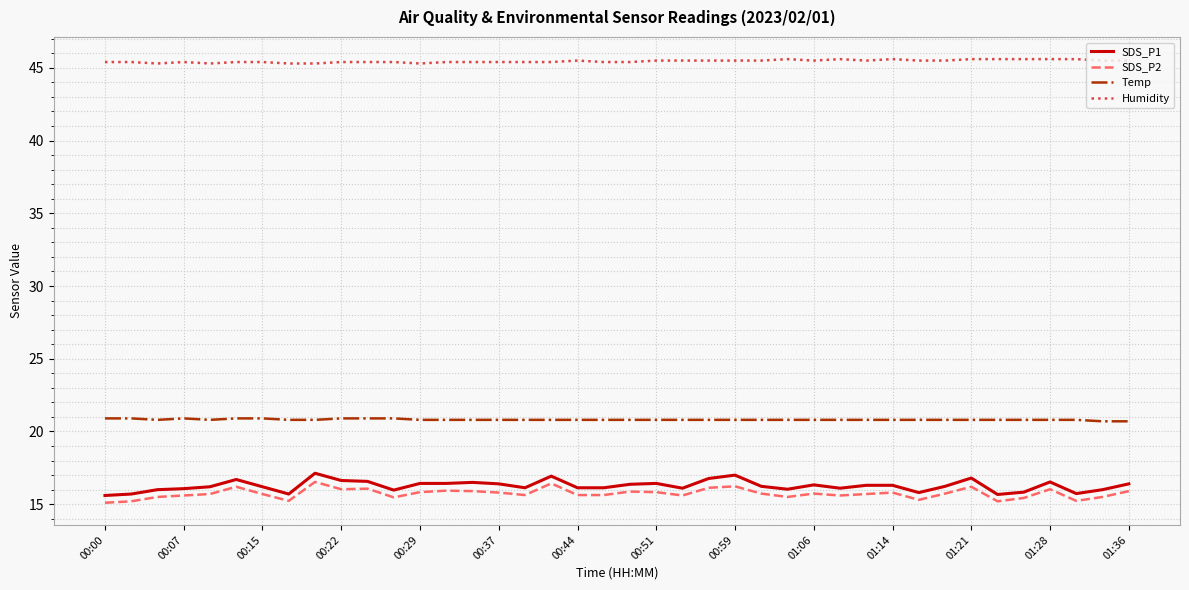

What is the maximum value for Temp?

20.9